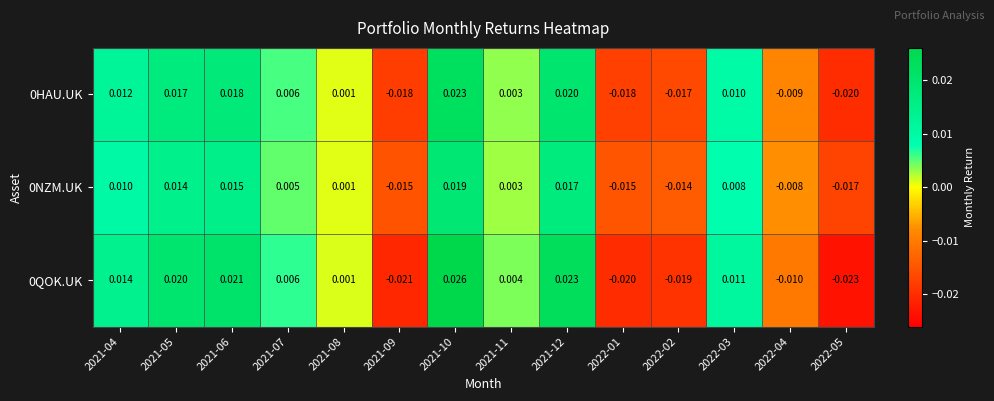

Is the value of 0NZM.UK at 2021-12 greater than the value of 0HAU.UK at 2021-04?

Yes